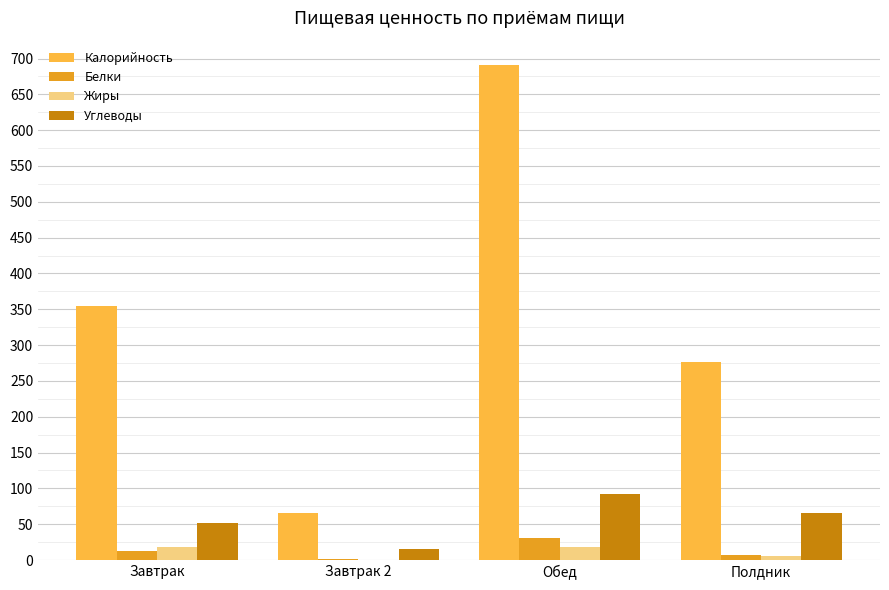

How many groups of bars are there?

4